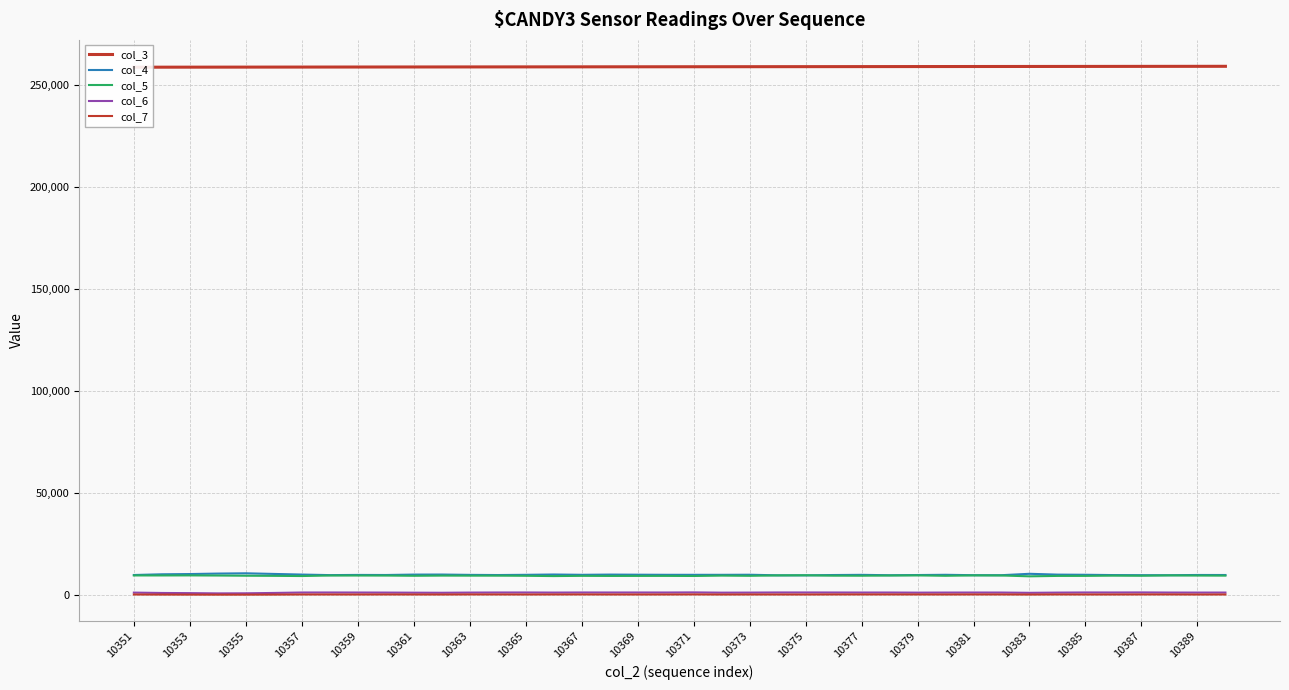

How many categories are shown in the chart?

40